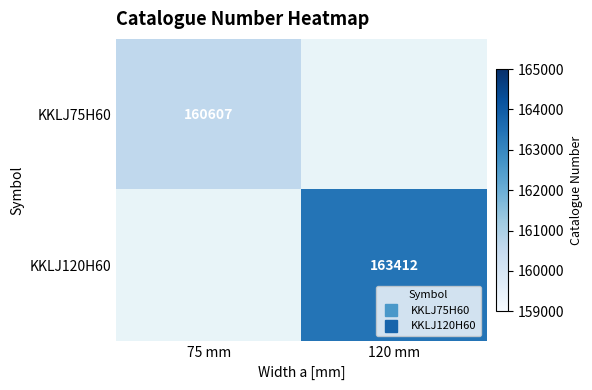

At which category is the sum across all series the highest?

120 mm